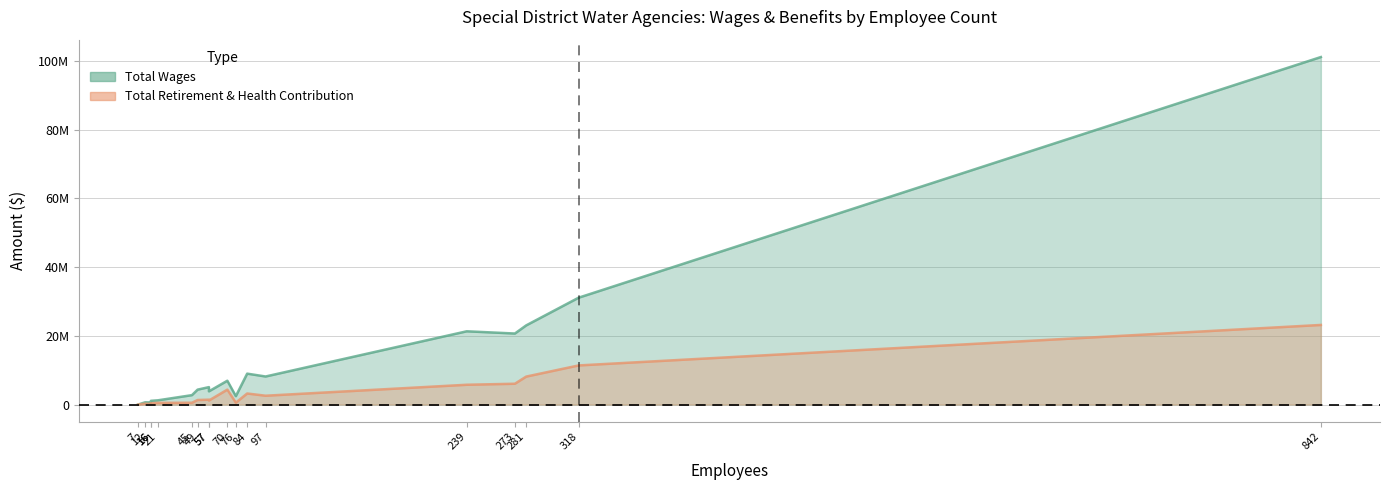

True or false: Total Retirement & Health Contribution has more than 1 points higher than both neighbors.

True